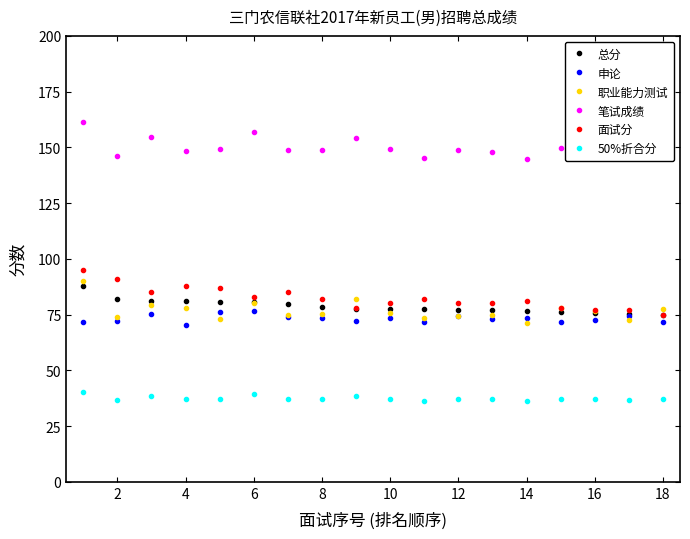

What is the maximum value shown in the chart?

161.4